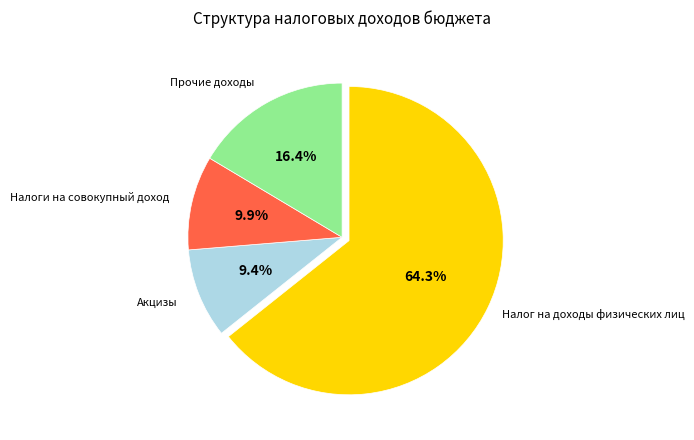

Does any single category account for the majority?

Yes